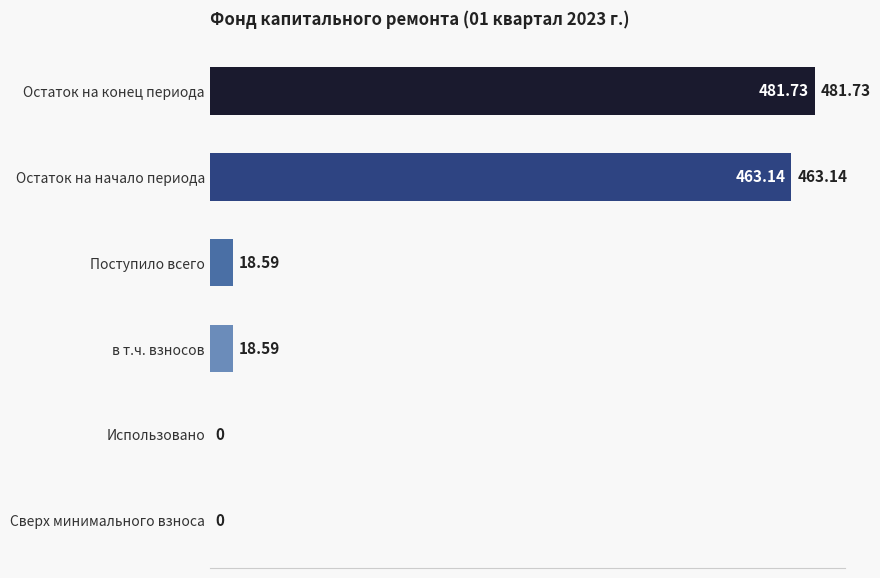

What is the ratio of the value at Остаток на конец периода to the value at в т.ч. взносов?

25.9